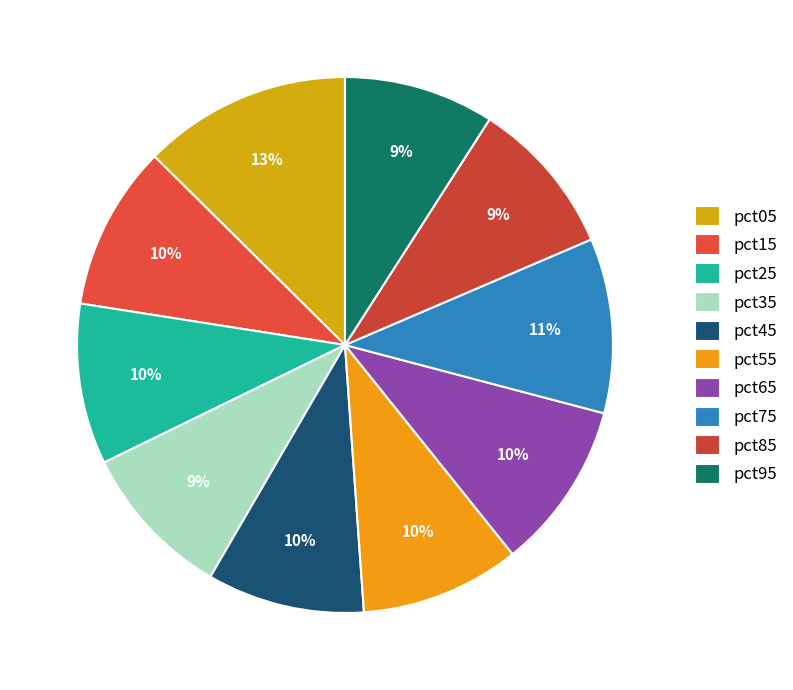

What is the total percentage of pct35 and pct95?

18.5%